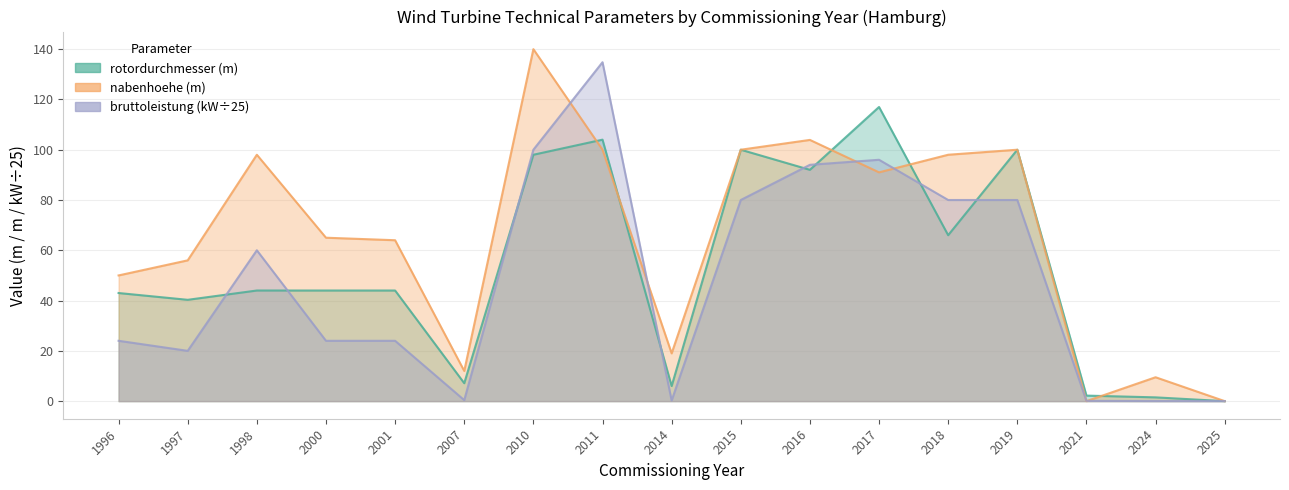

Rank the series by their maximum value, from highest to lowest.

nabenhoehe, bruttoleistung, rotordurchmesser